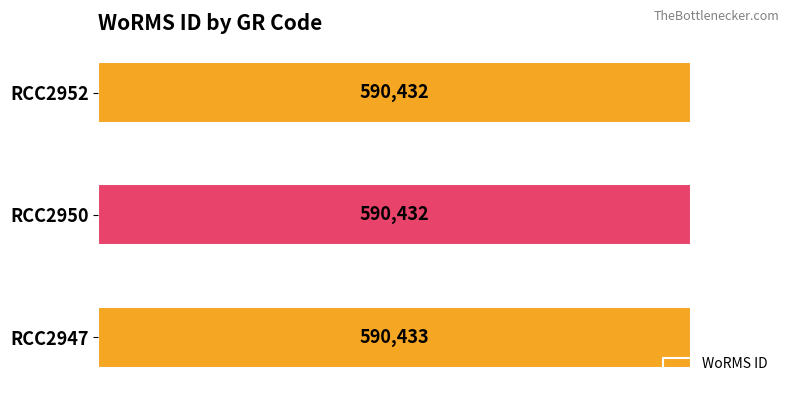

Between RCC2952 and RCC2947, which is larger?

RCC2947